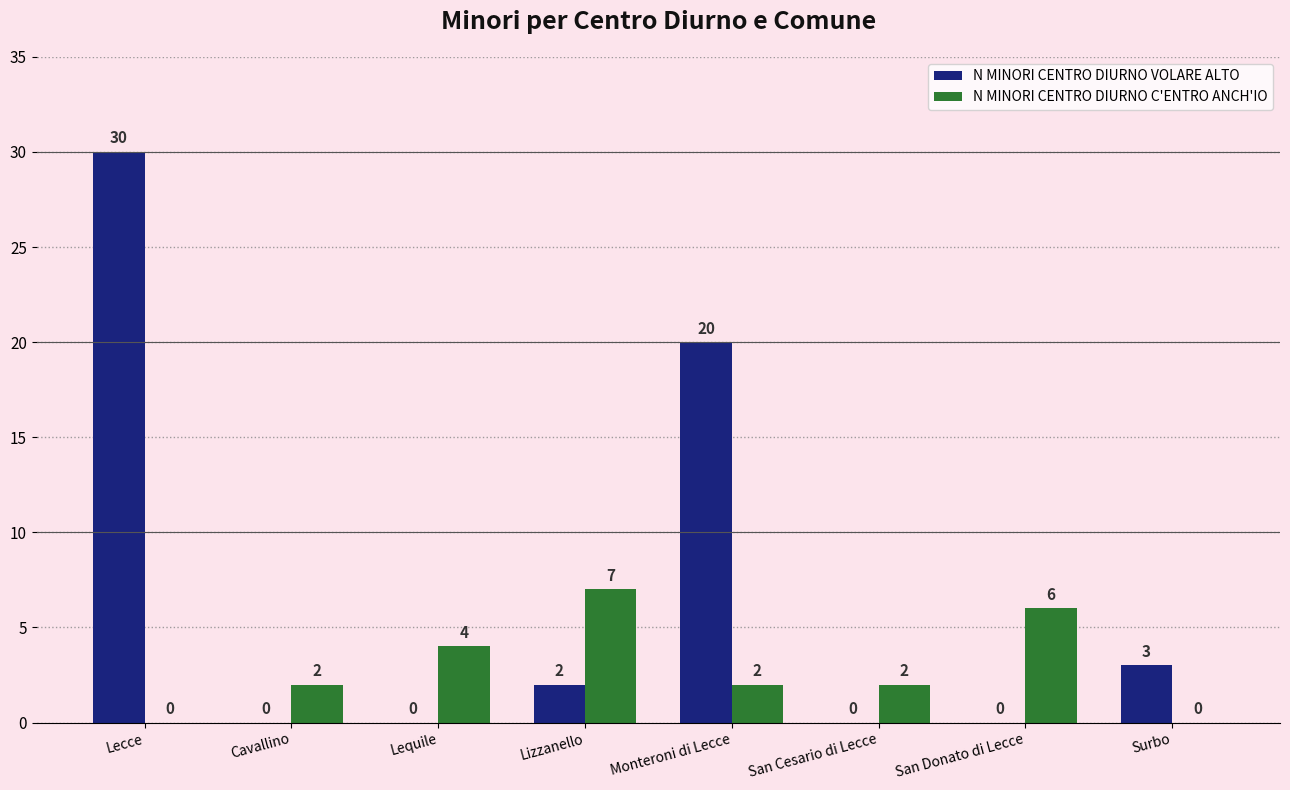

What is the maximum value shown in the chart?

30